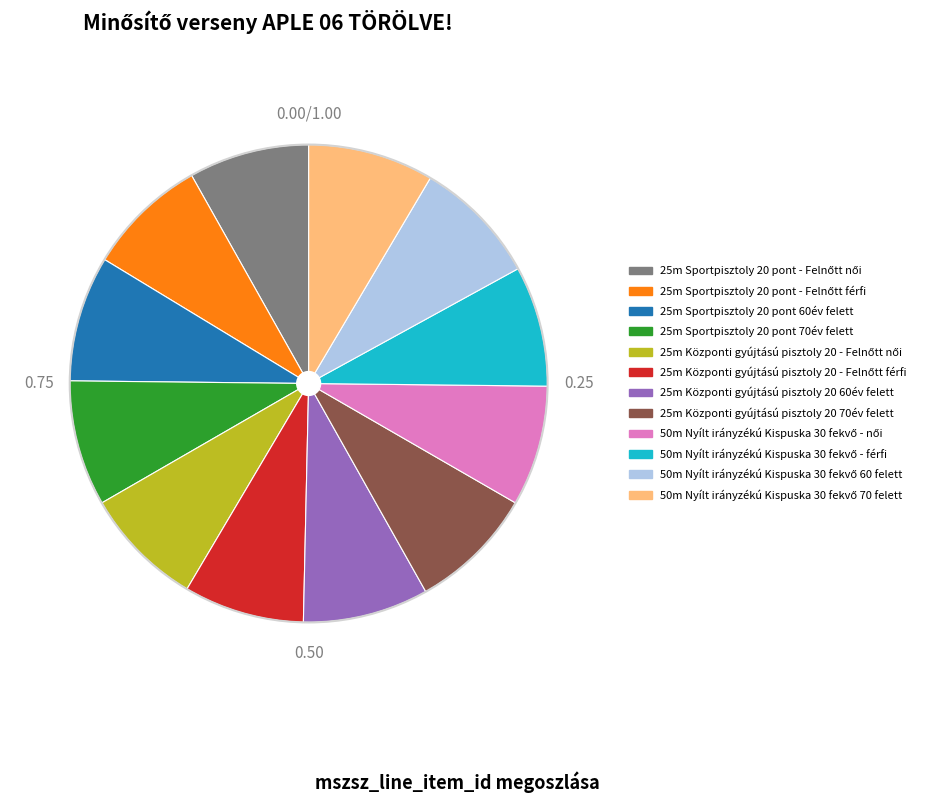

What is the ratio of the value at 25m Sportpisztoly 20 pont 60év felett to the value at 25m Sportpisztoly 20 pont 70év felett?

1.0